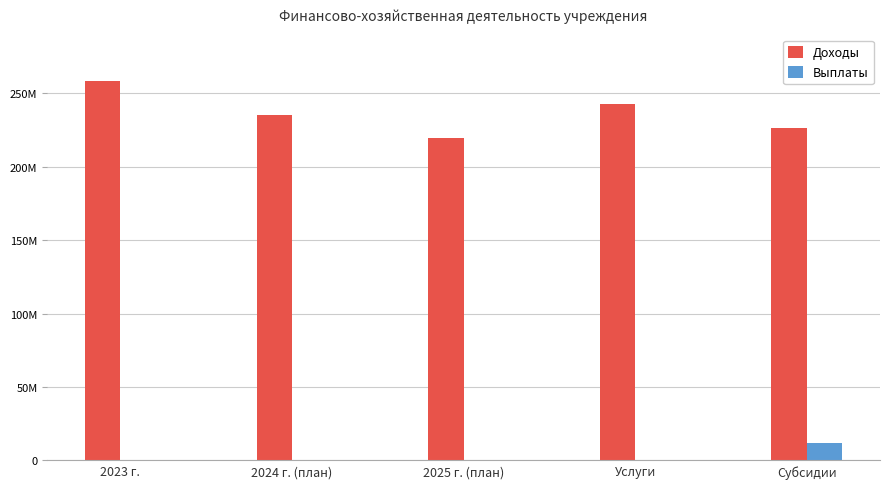

Which series has the widest spread of values?

Доходы